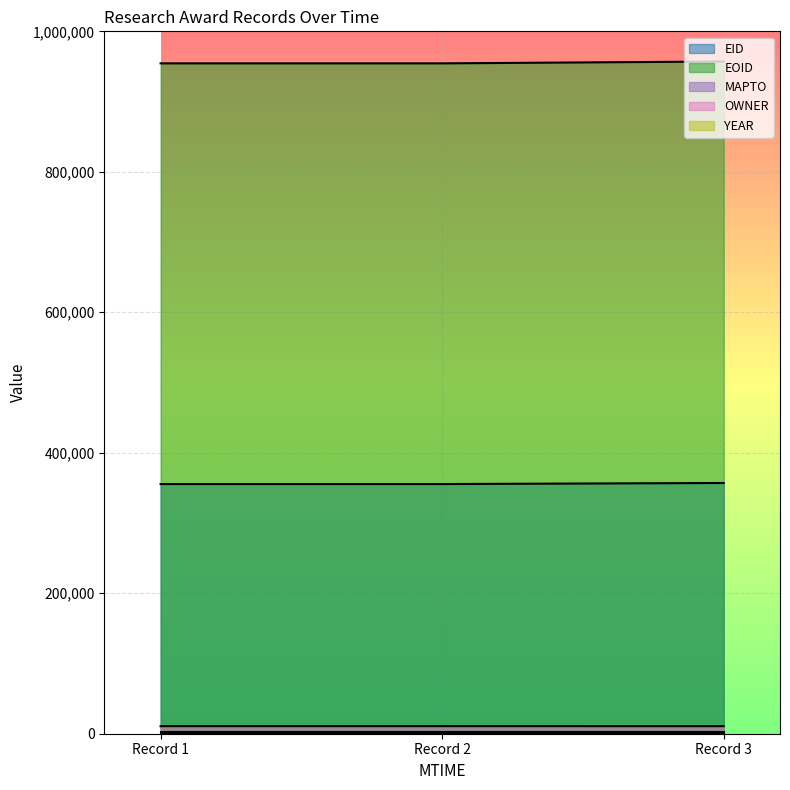

Reading left to right, list all the values displayed in this chart.

EID: 355464	355463	356975
EOID: 954406	954404	957079
OWNER: 10737	10737	10725